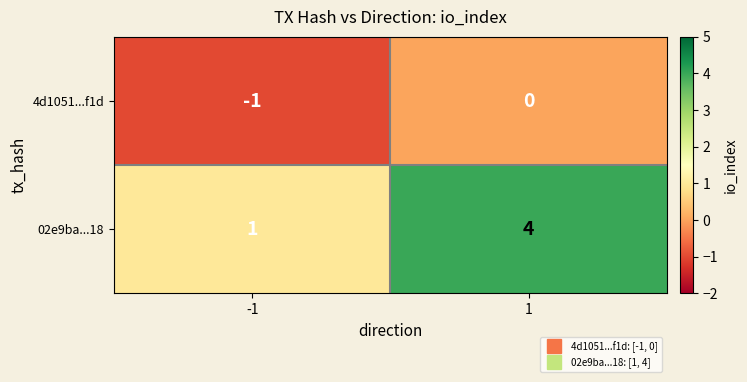

What is the difference between the highest and lowest values at 1?

4